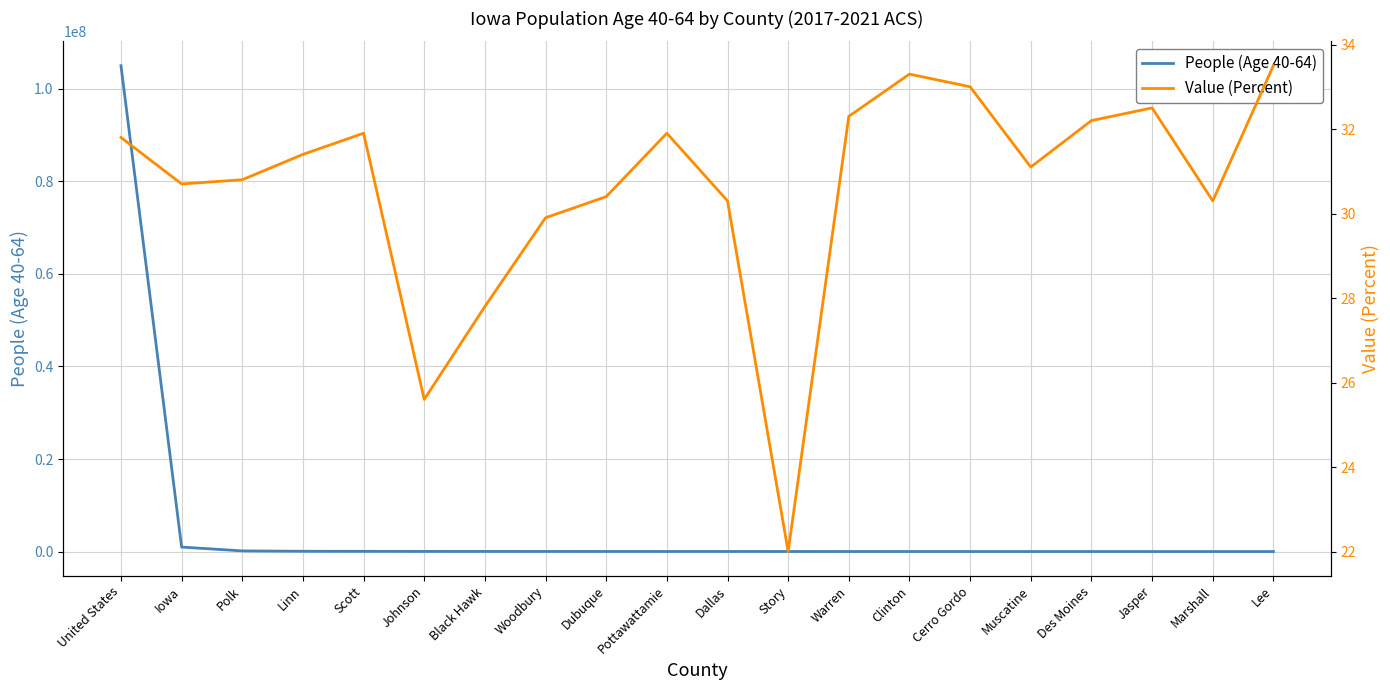

List the series in order of their overall mean, highest first.

People (Age 40-64), Value (Percent)